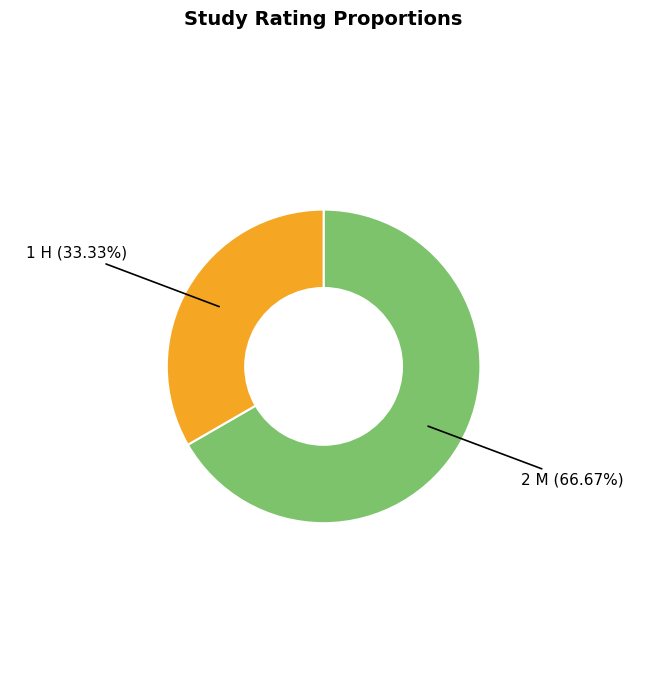

Does any single category account for the majority?

Yes